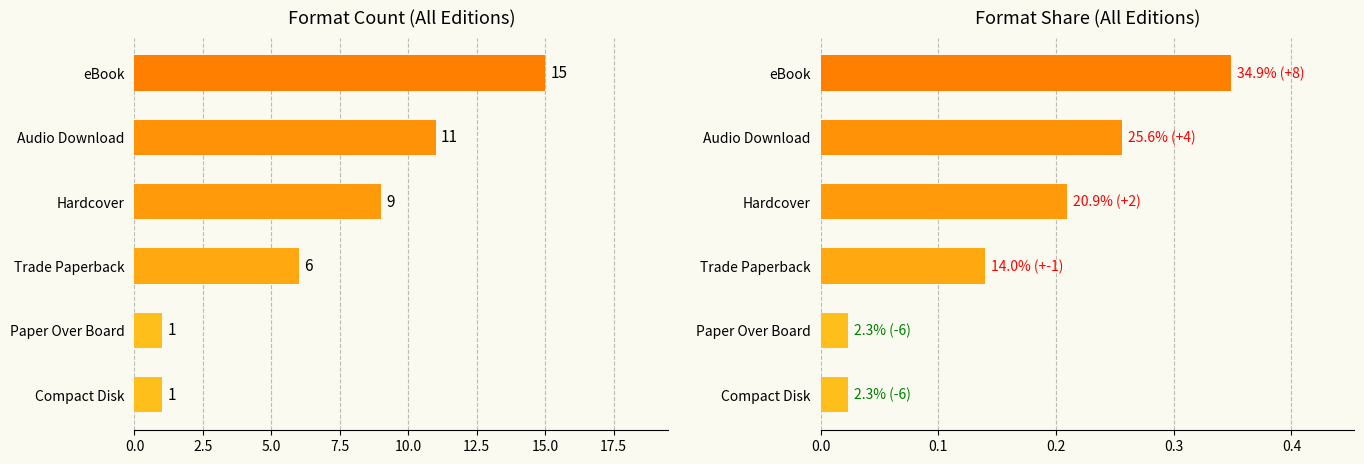

Between Hardcover and Trade Paperback, which is larger?

Hardcover